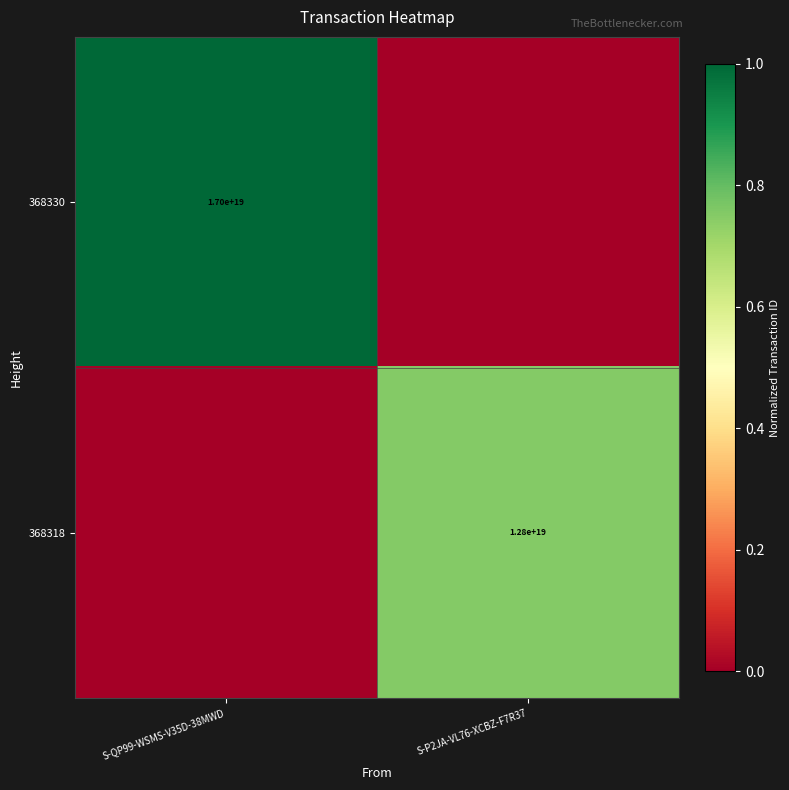

Is it true that 368330 equals 27566747552992182272 at S-QP99-WSMS-V35D-38MWD?

False